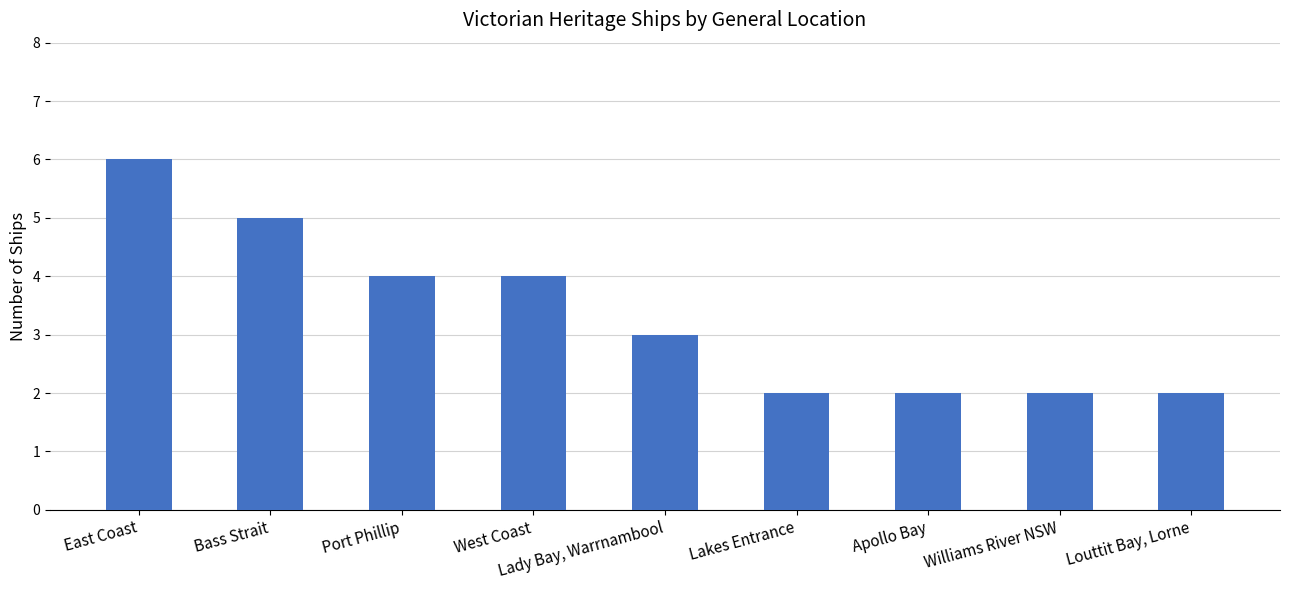

At which category does the chart reach its peak across all series?

East Coast